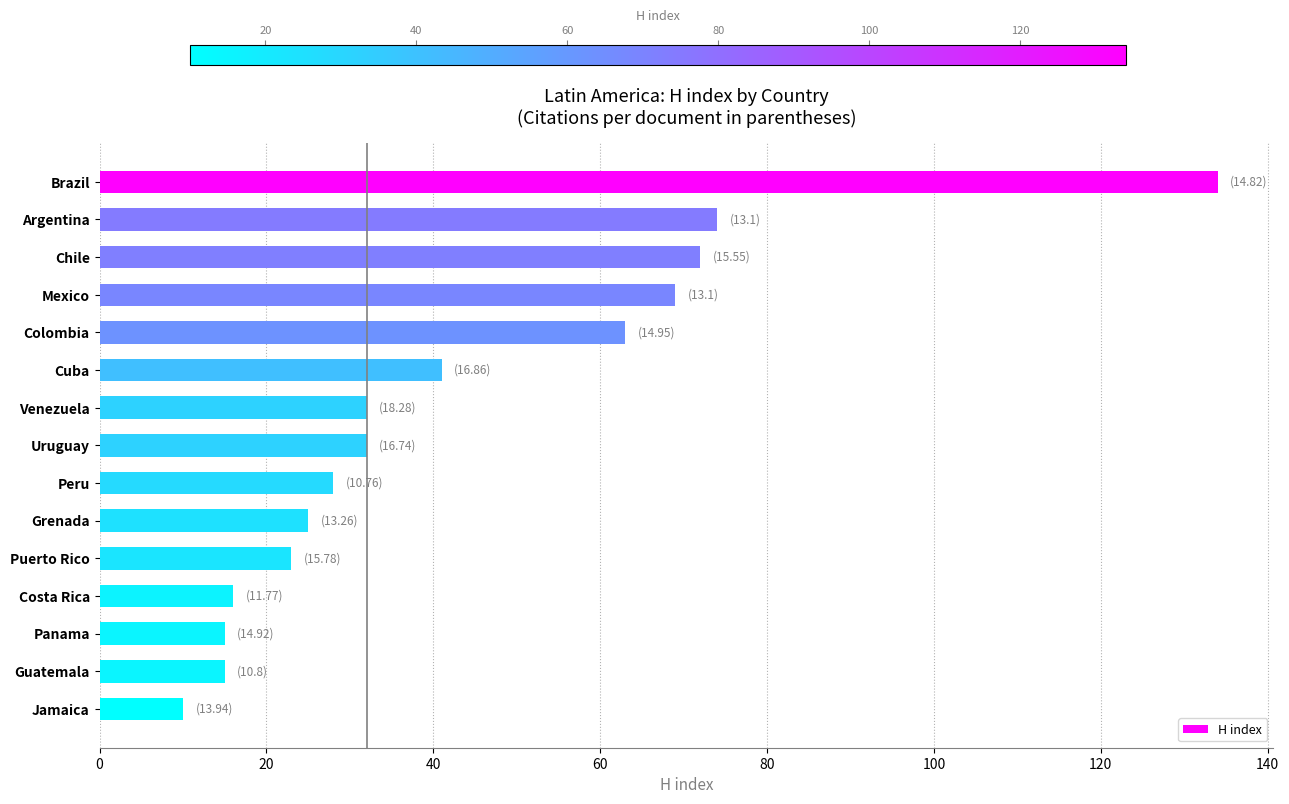

What is the value of the 1st bar from the top?

134